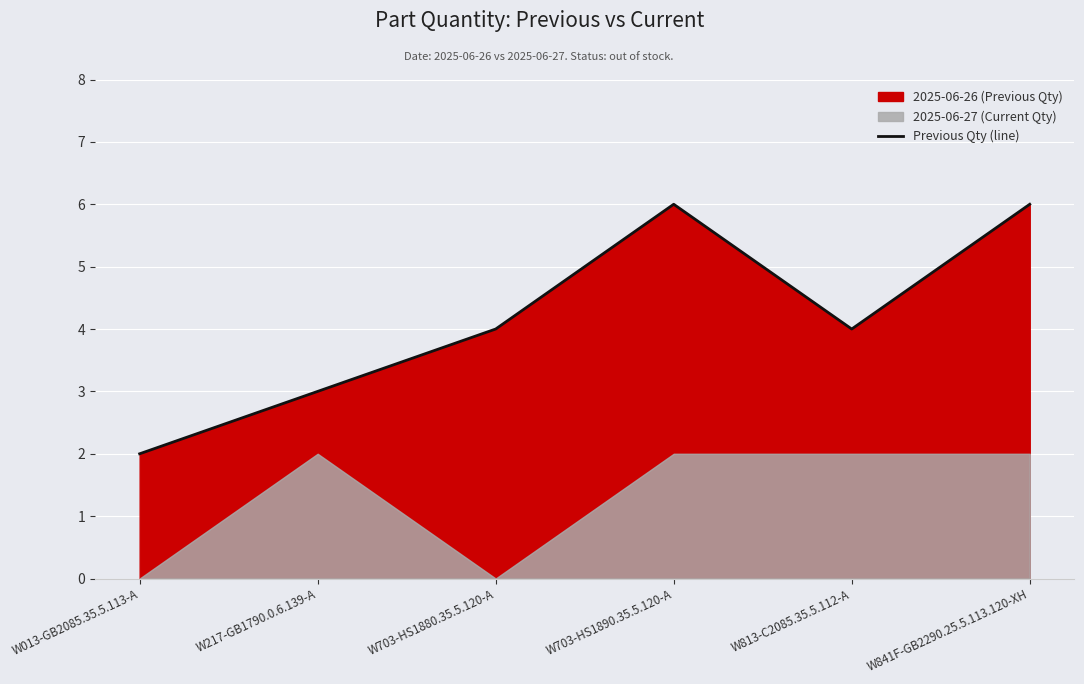

List the labels in order of value, smallest first.

W013-GB2085.35.5.113-A, W217-GB1790.0.6.139-A, W703-HS1880.35.5.120-A, W813-C2085.35.5.112-A, W703-HS1890.35.5.120-A, W841F-GB2290.25.5.113.120-XH